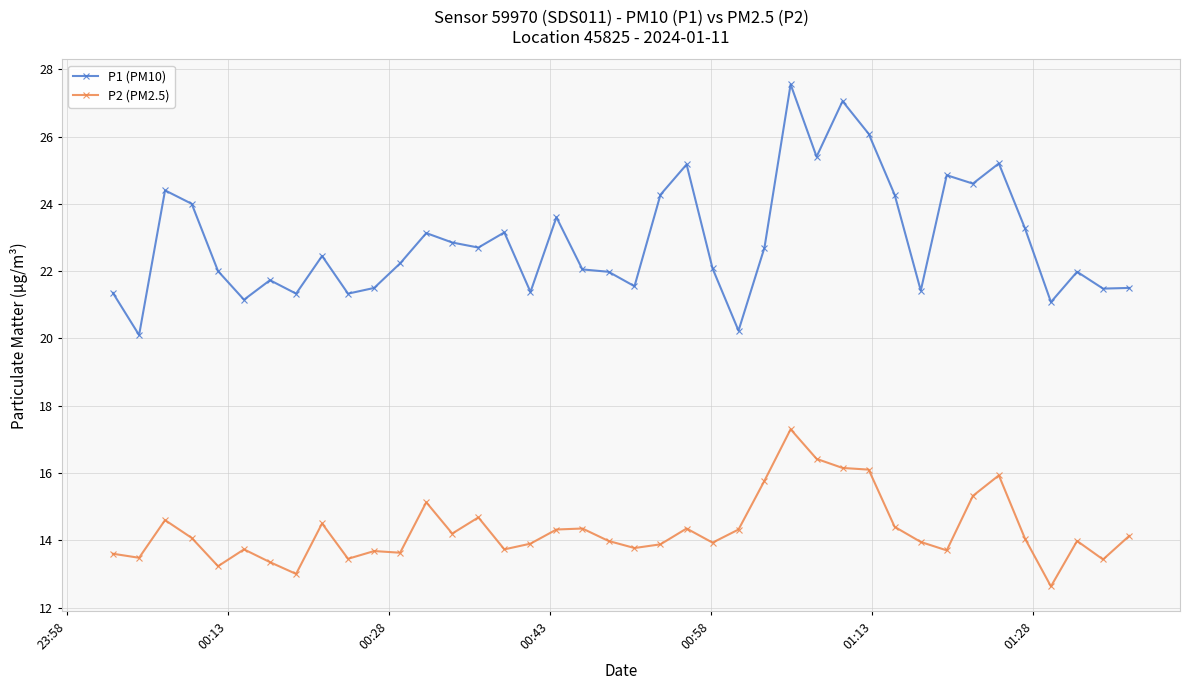

True or false: P2 (PM2.5) has more than 0 interior local peaks.

True